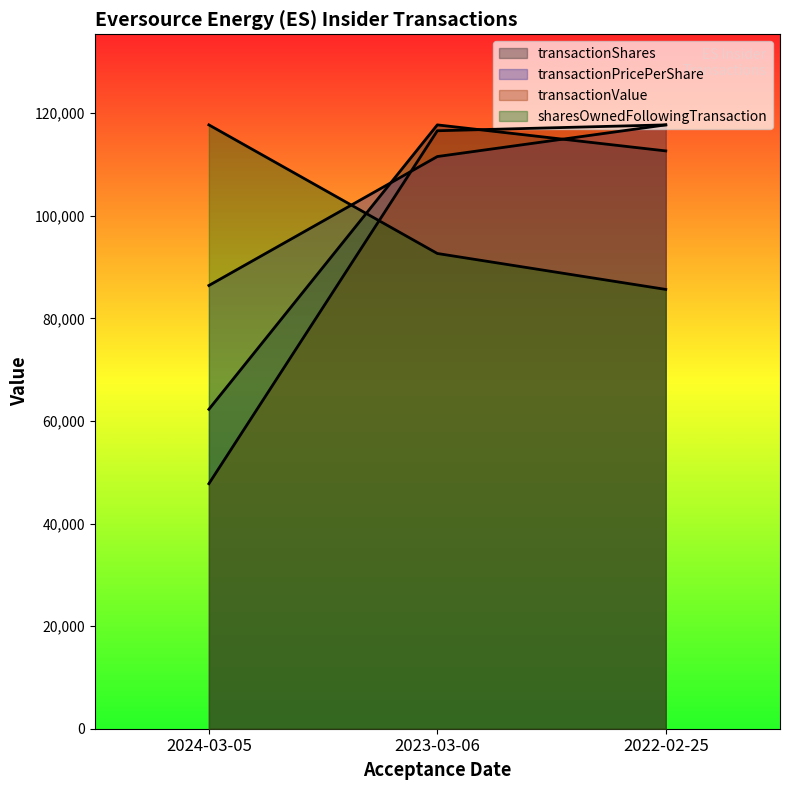

What is the label of the 2nd point from the left?

2023-03-06